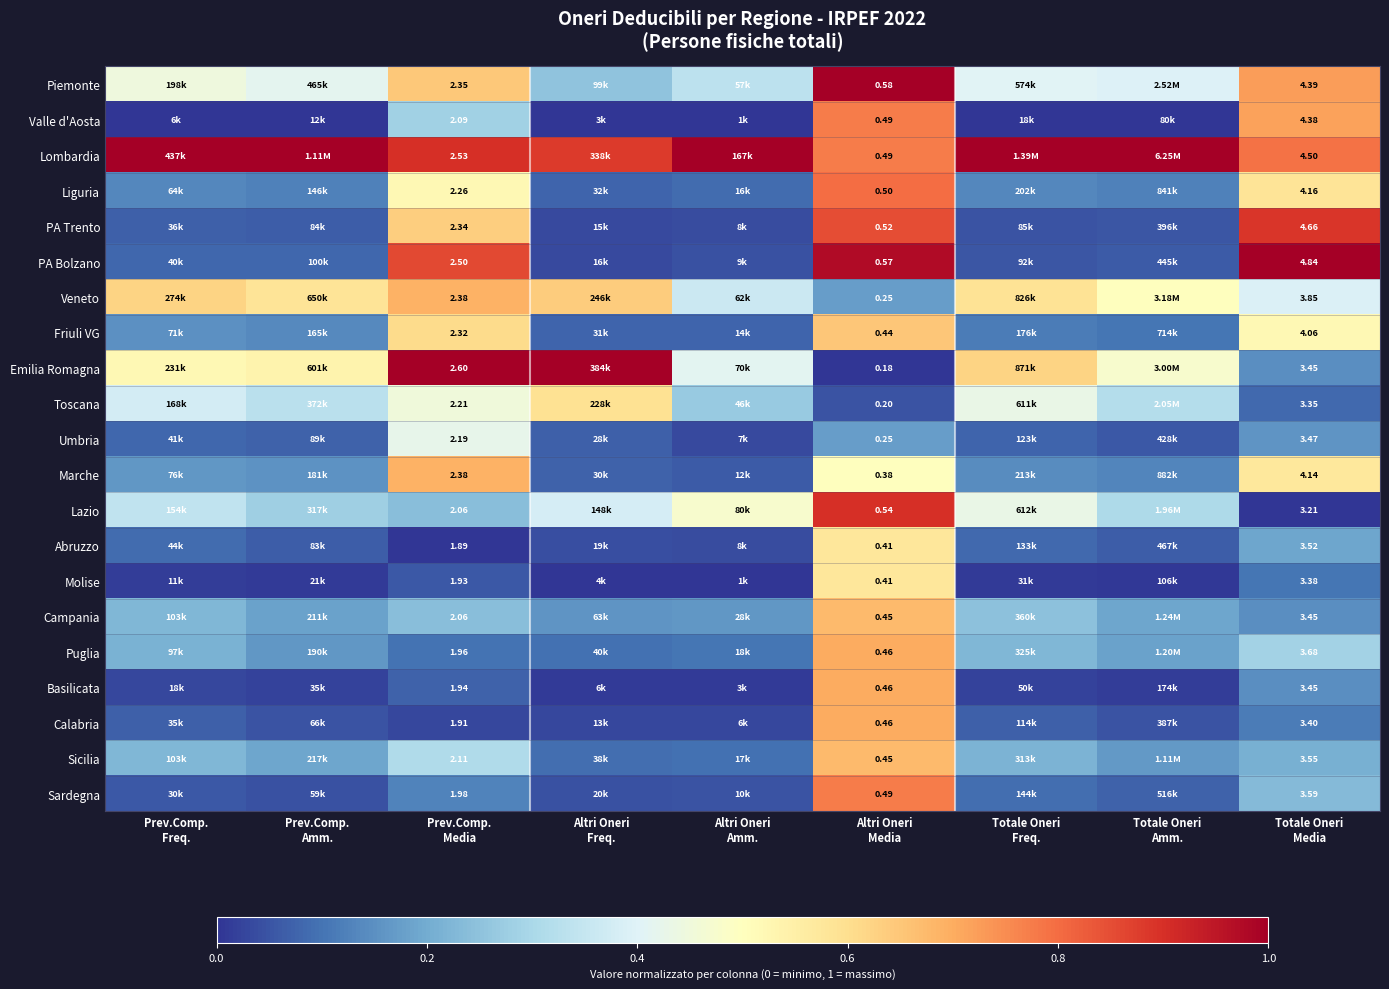

At which category is the sum across all series the highest?

Altri Oneri
Media